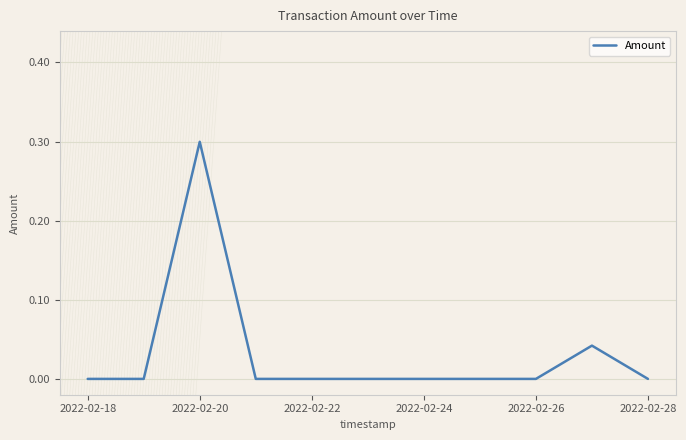

What is the maximum value shown in the chart?

0.3